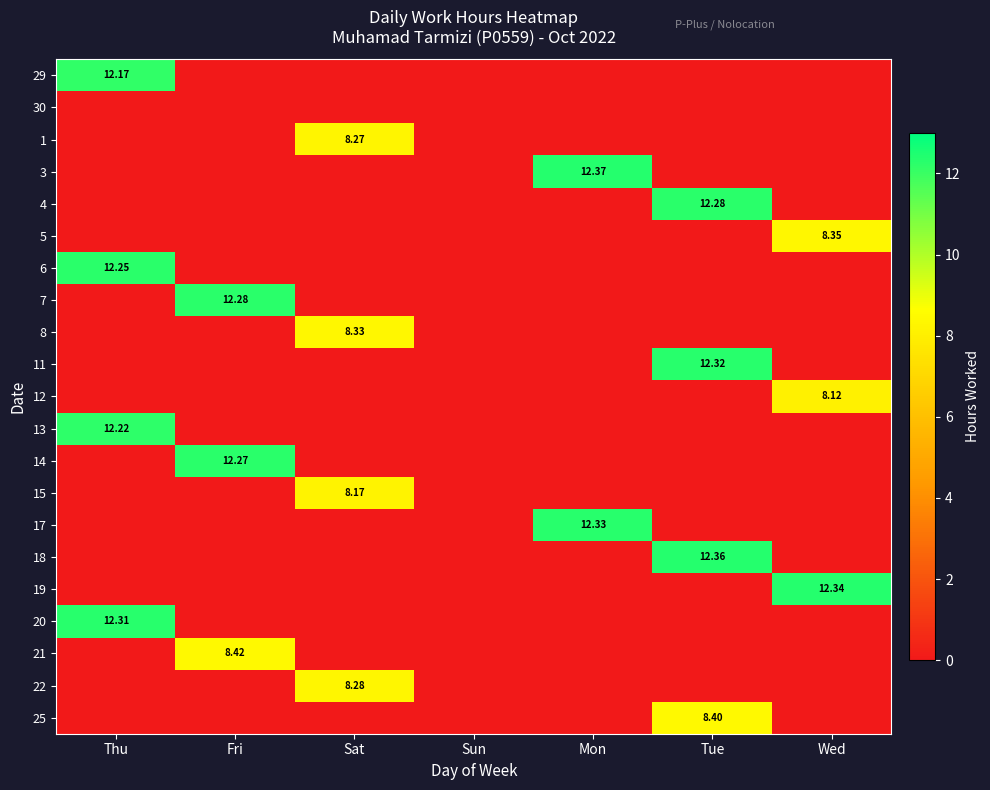

The 5 series shows 2.9 at Mon. True or false?

False